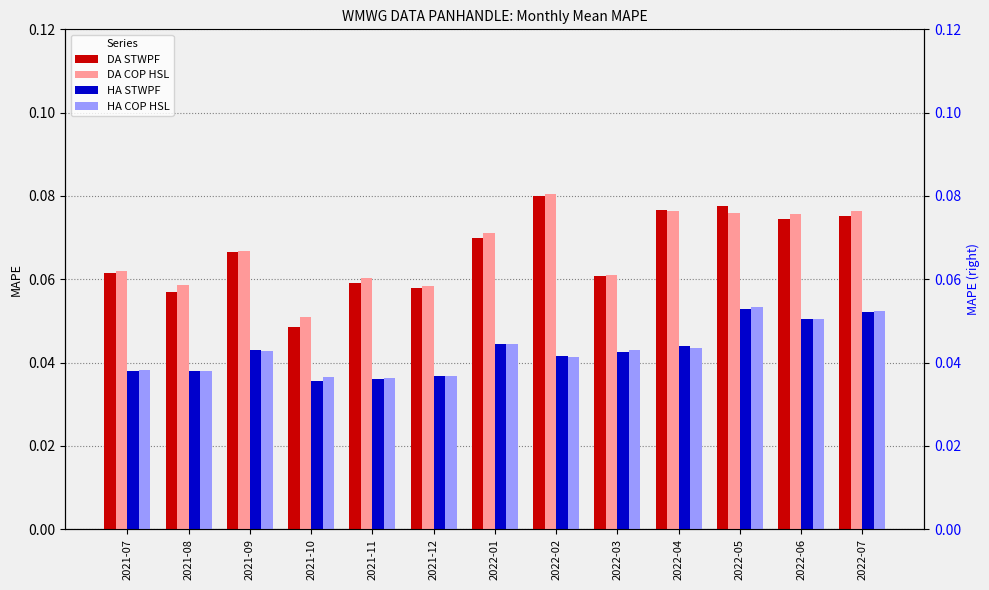

Is it true that HA STWPF equals 0.0 at 2021-11?

True